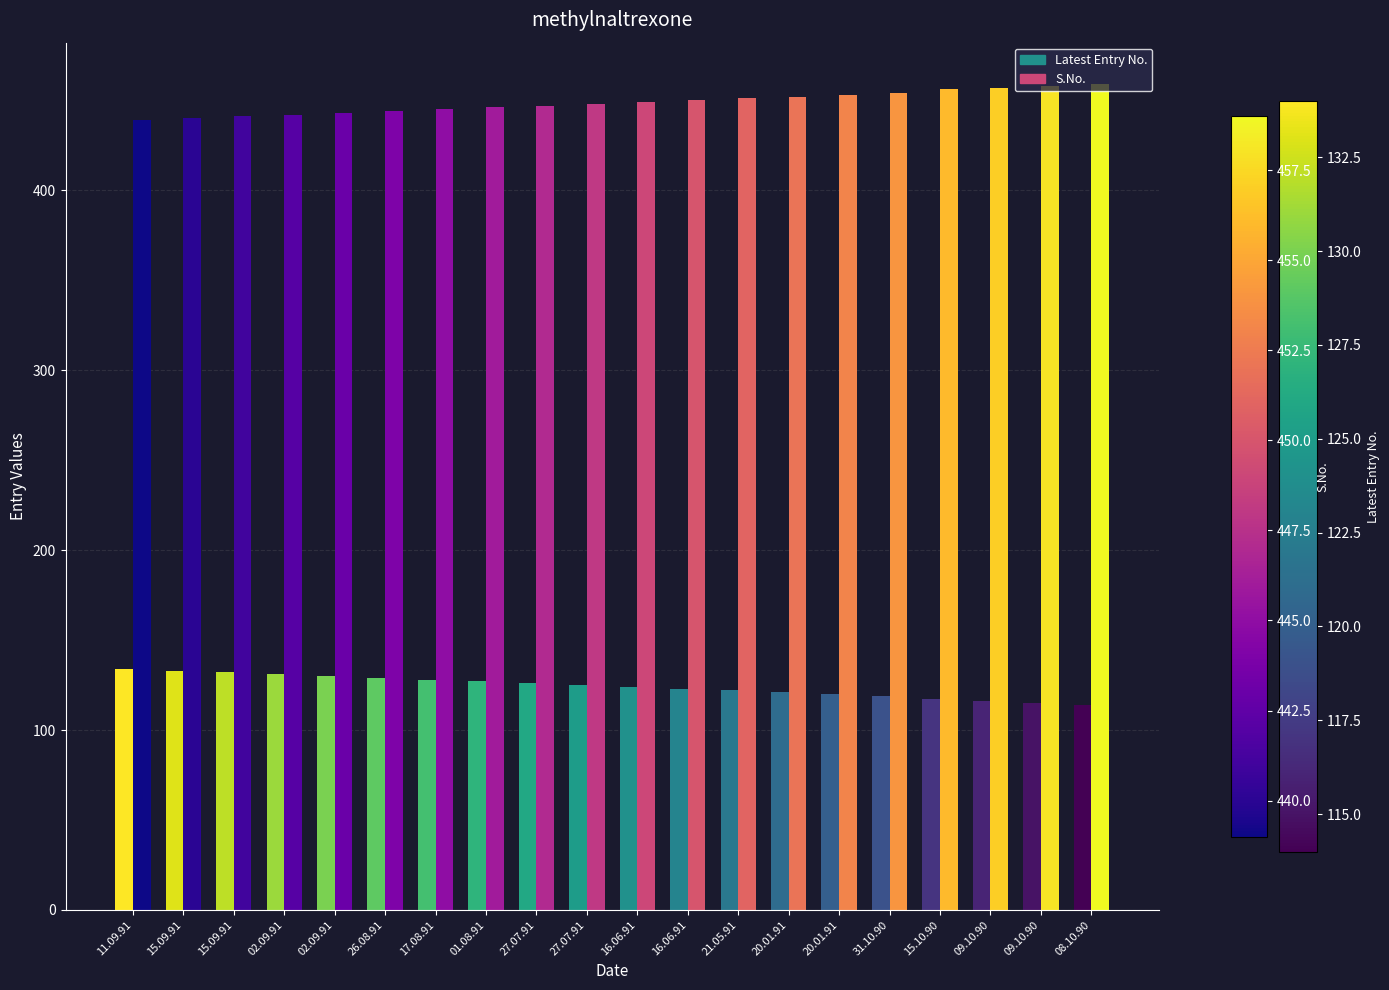

How many bars are there in total?

40